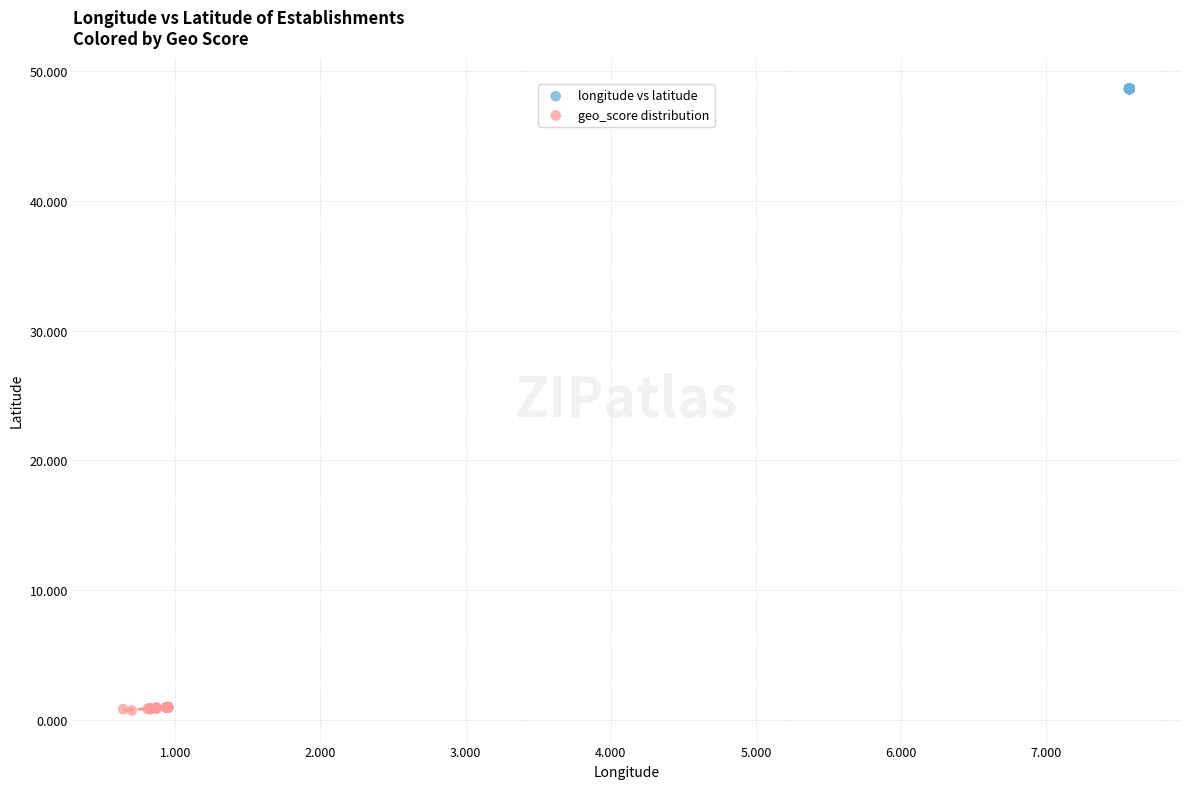

Which series reaches the maximum Y coordinate?

longitude vs latitude